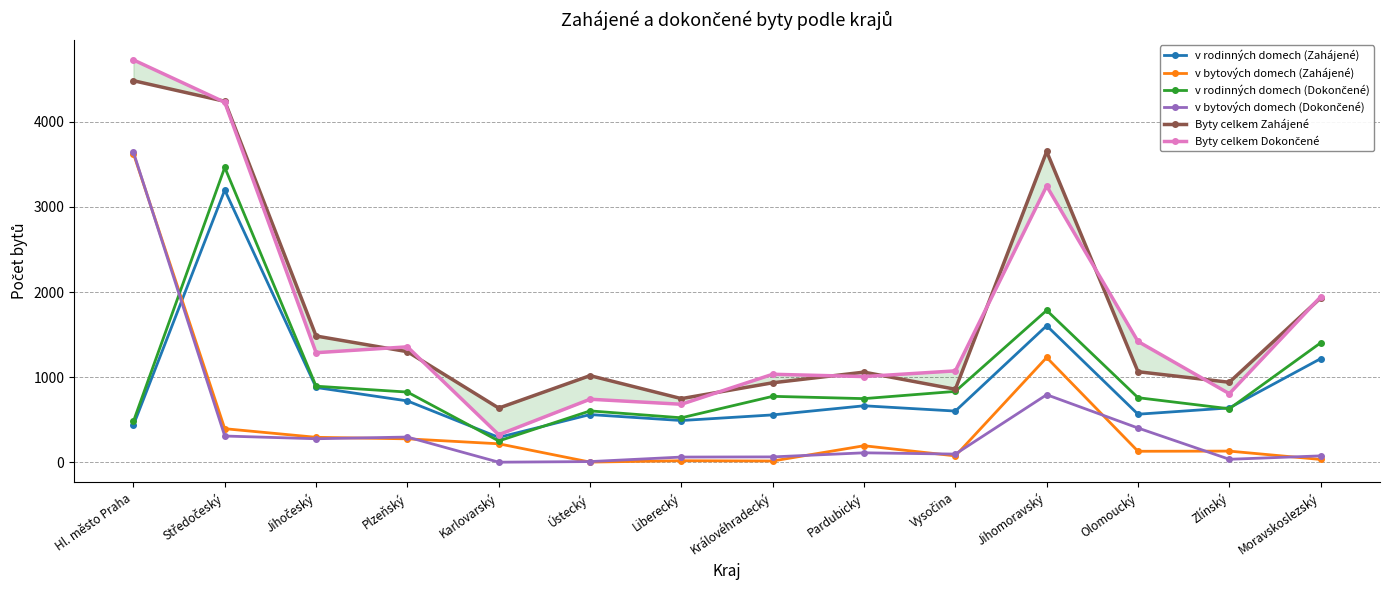

Where is the first local maximum for Byty celkem Zahájené?

Ústecký